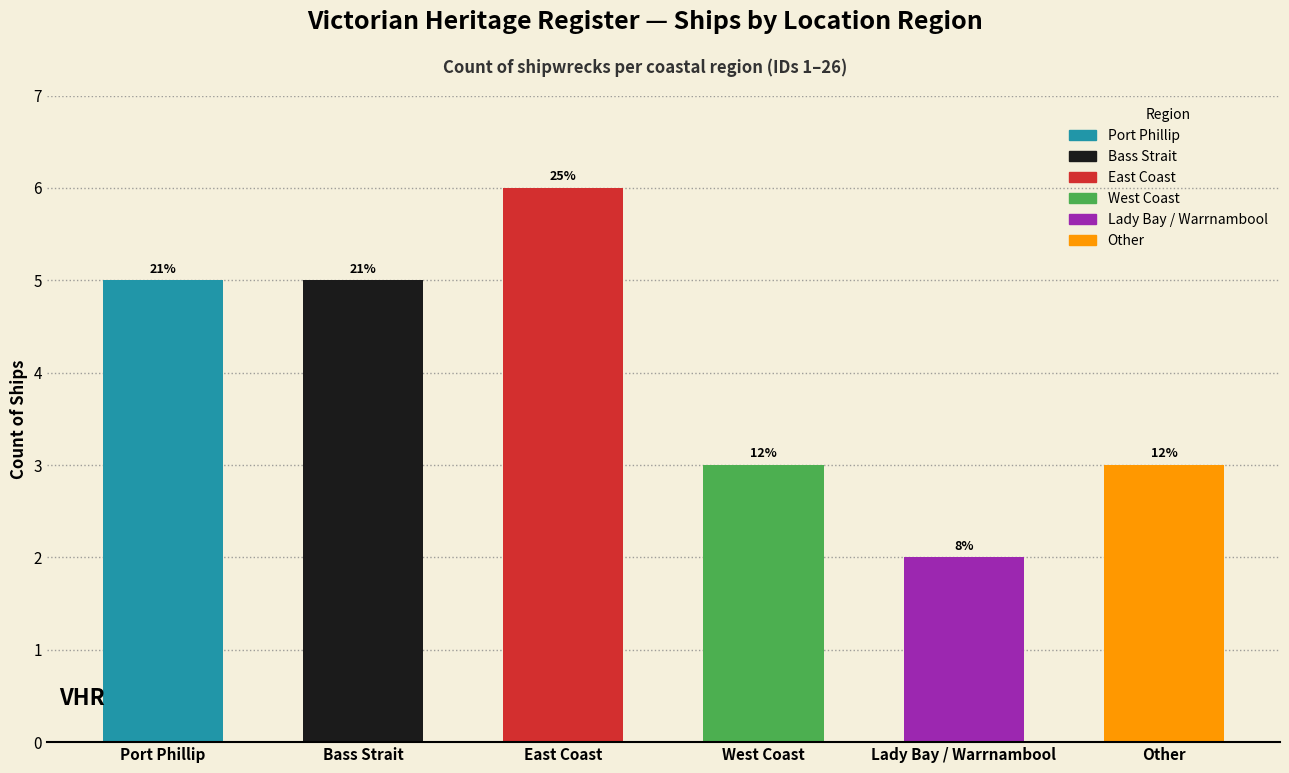

At which label does the data first exceed 5?

East Coast